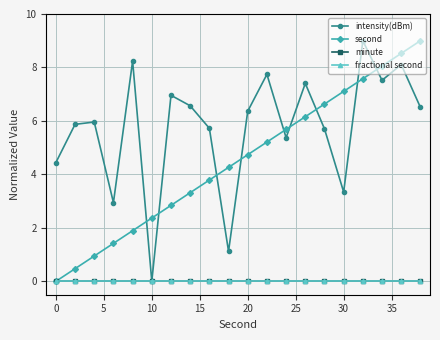

How many lines are shown in the chart?

4